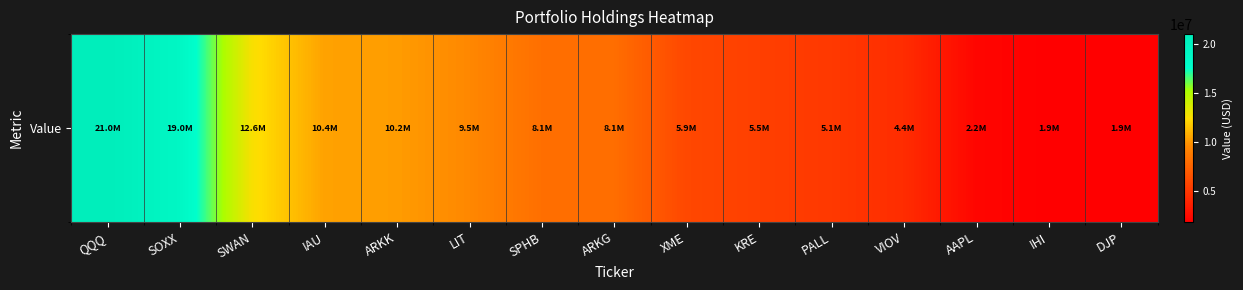

List the labels in order of value, largest first.

QQQ, SOXX, SWAN, IAU, ARKK, LIT, SPHB, ARKG, XME, KRE, PALL, VIOV, AAPL, IHI, DJP